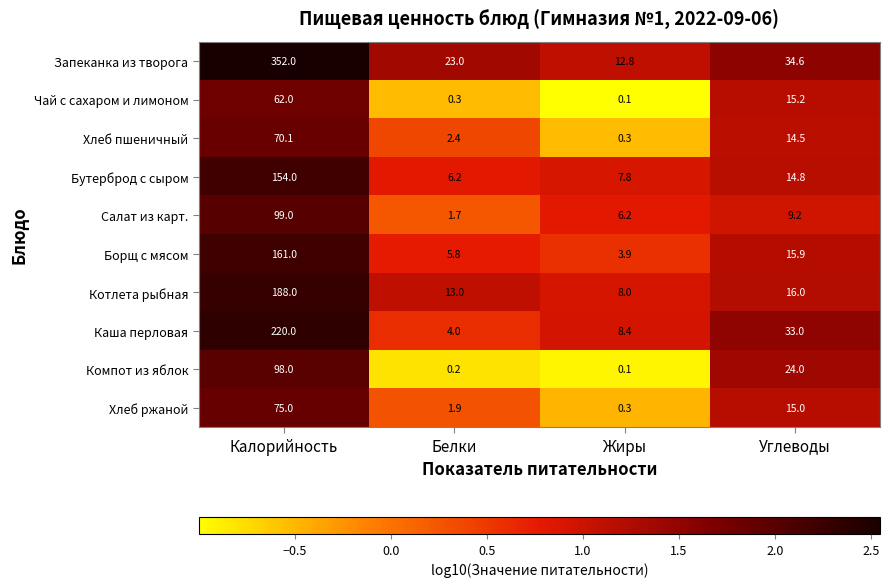

The Запеканка из творога series shows 31.7 at Белки. True or false?

False